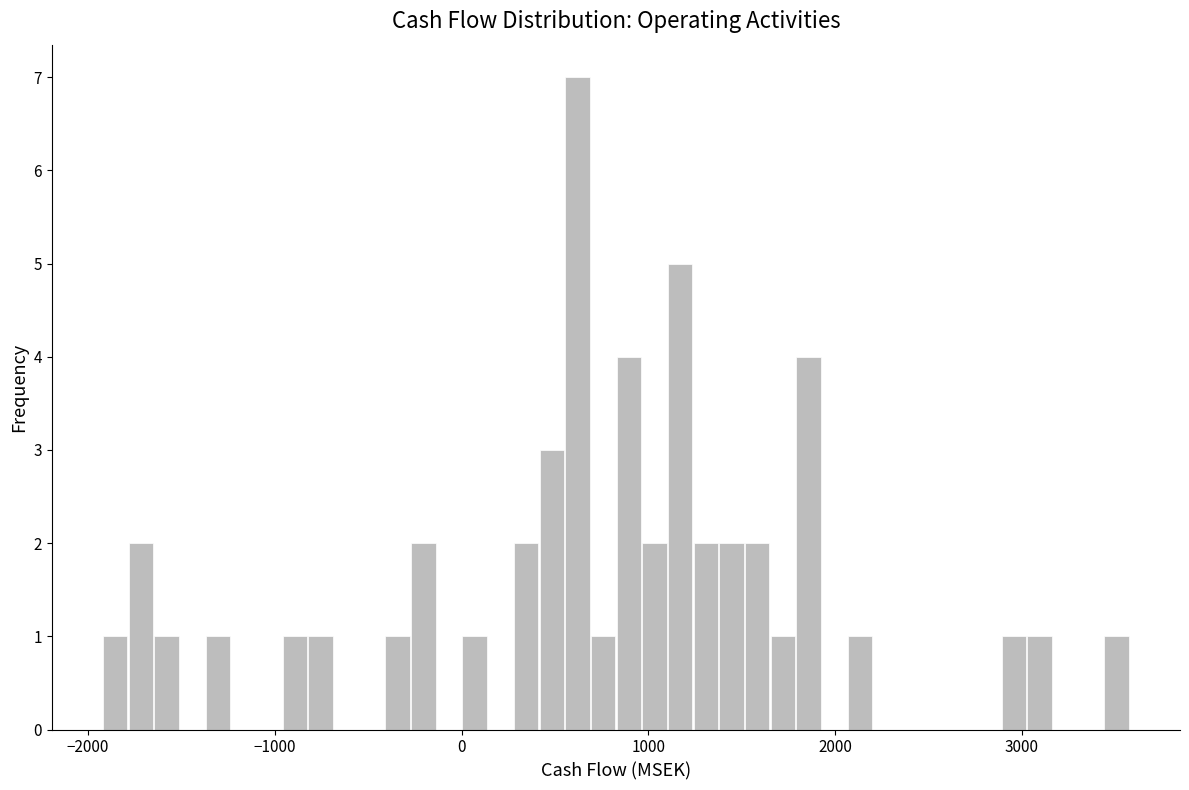

Read against the x-axis, roughly where is the centre of the tallest bar?

600